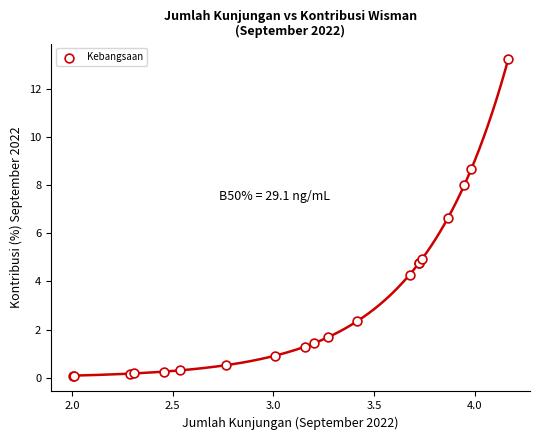

What Y value in the scatter plot is closest to 6?

6.6